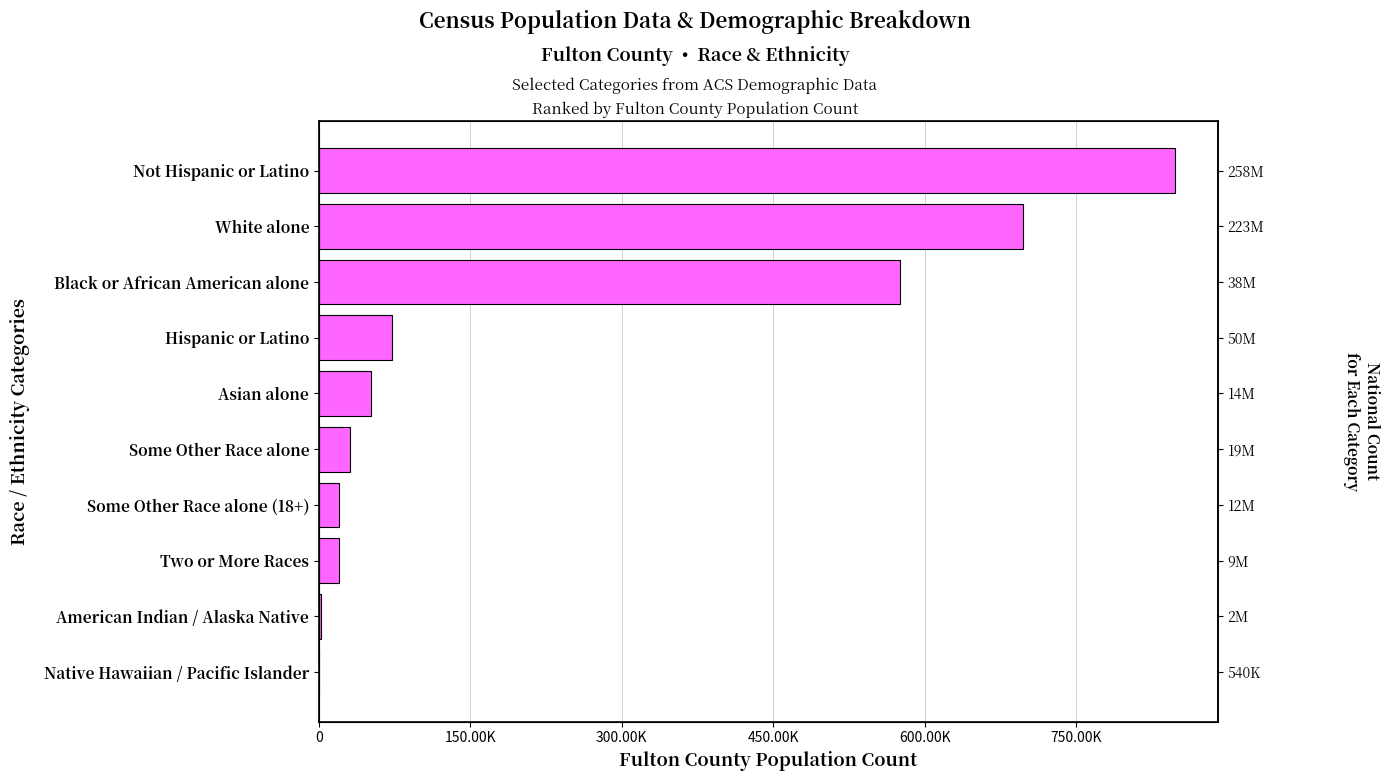

How many data points does each series have?

10